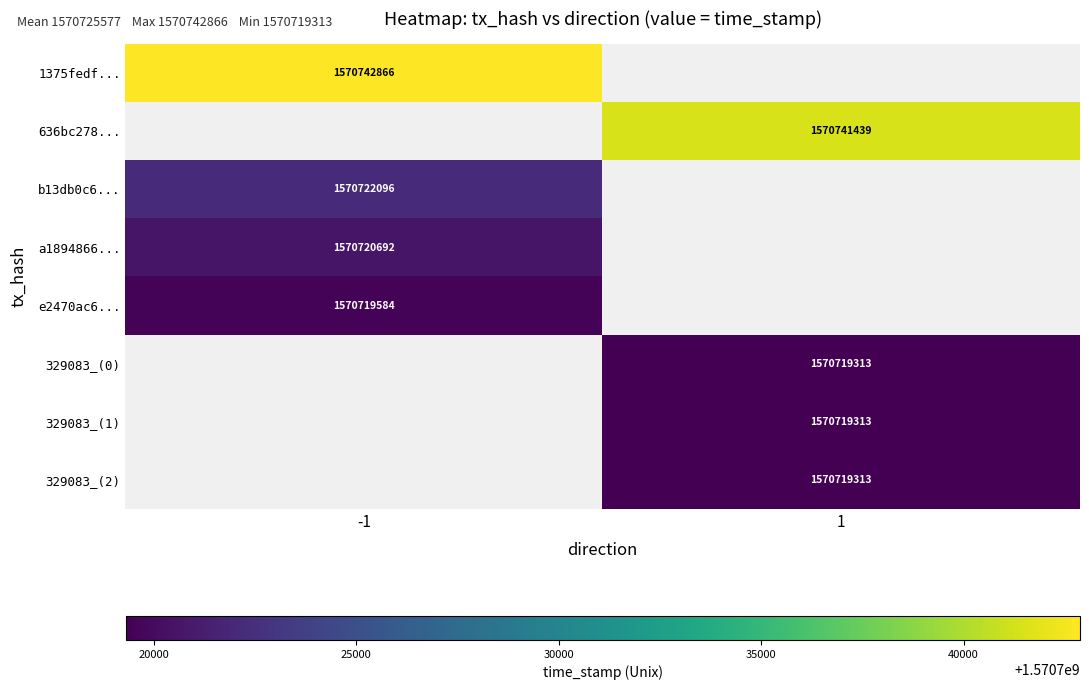

Is it true that 329083_(0) equals 1570719313 at 1?

True